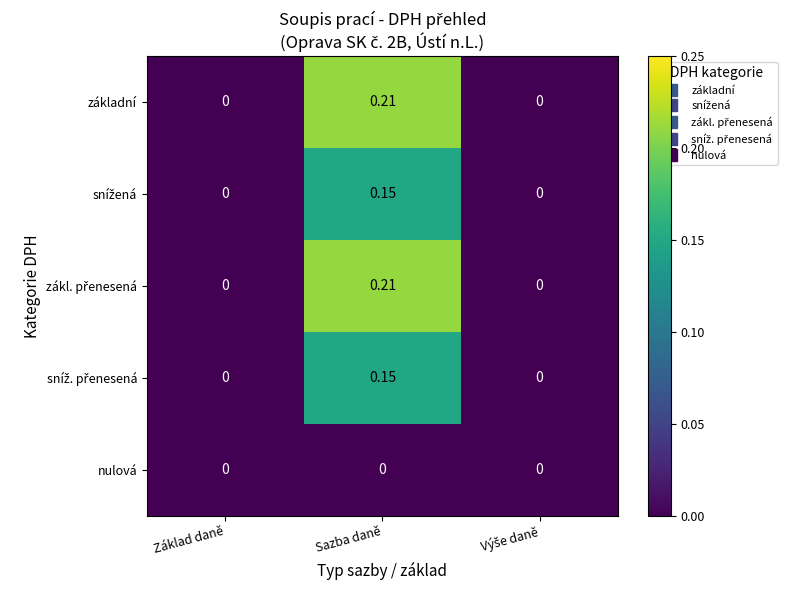

At which category is the sum across all series the highest?

Sazba daně